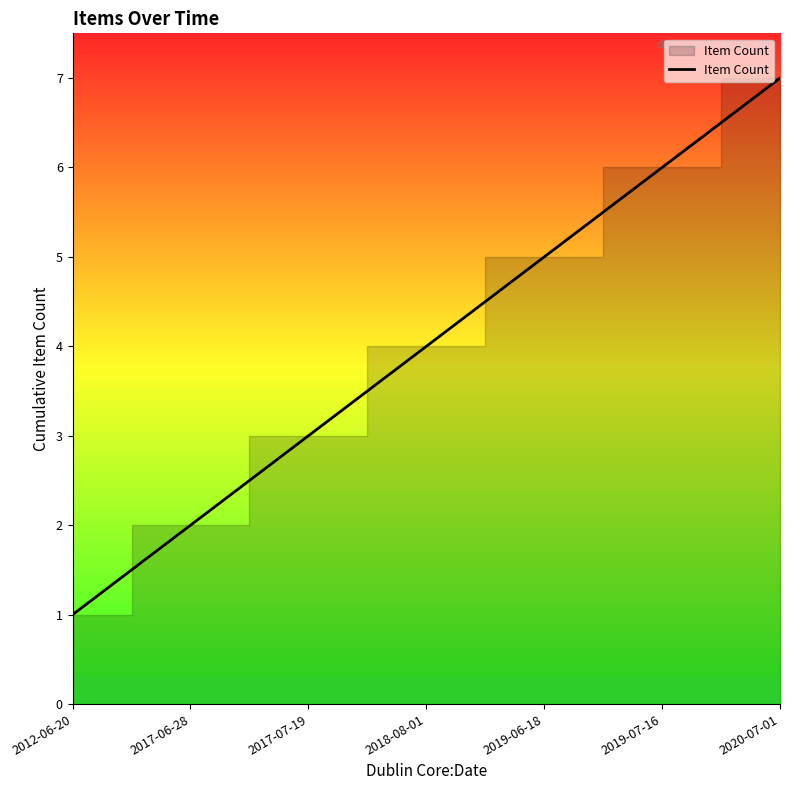

Between 2017-07-19 and 2019-06-18, which is larger?

2019-06-18